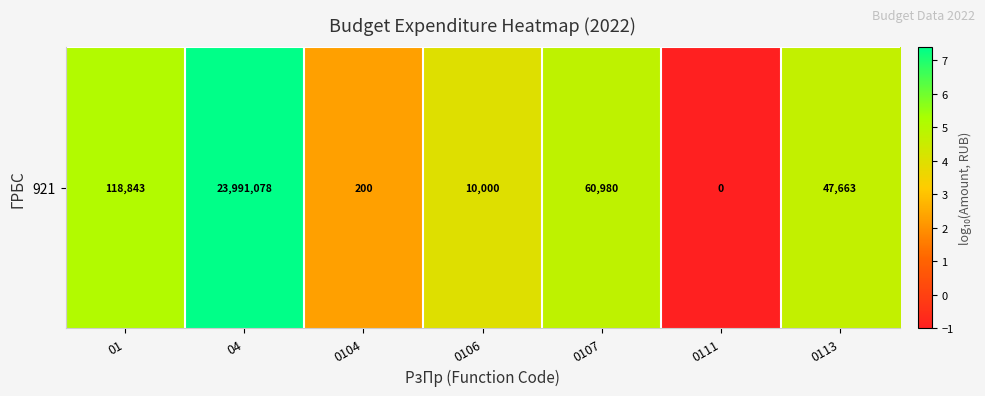

What is the difference between the maximum and minimum values?

8.4